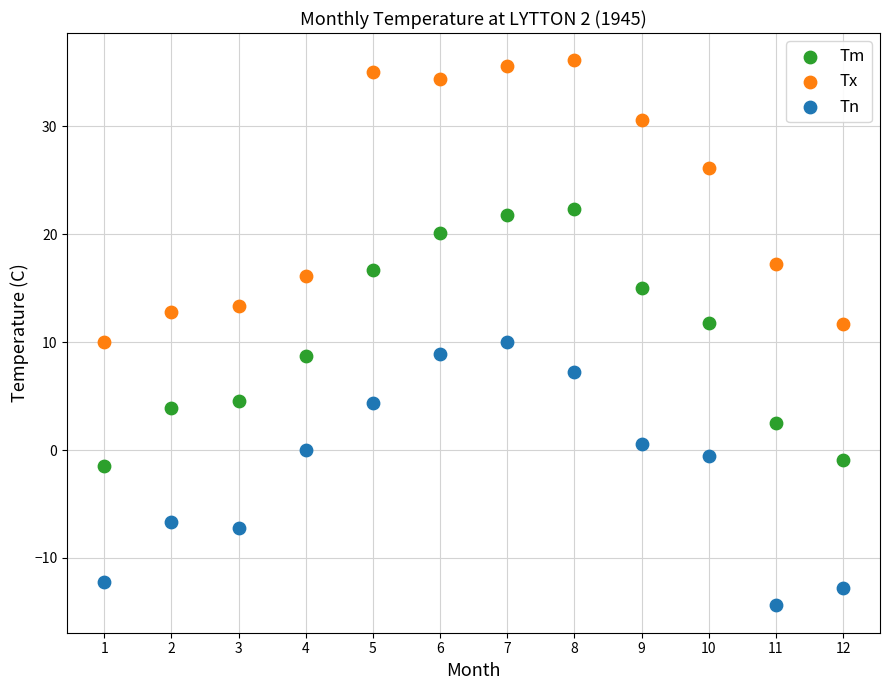

What is the X range (max minus min) for the scatter plot?

11.0